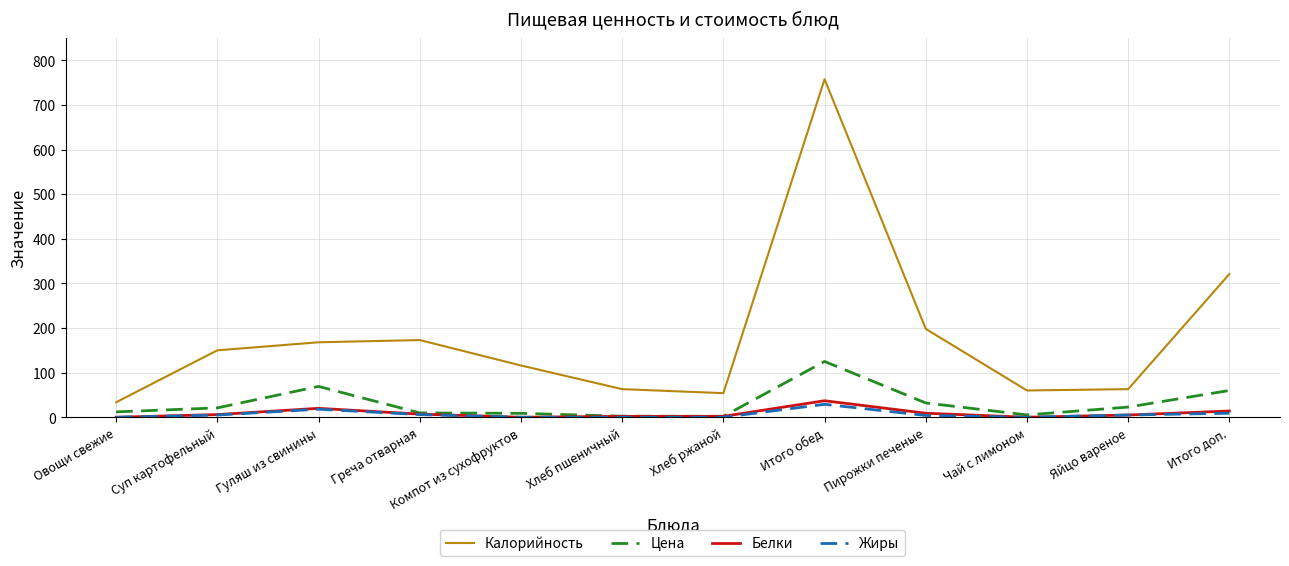

What is the sum of all Калорийность values?

2157.2